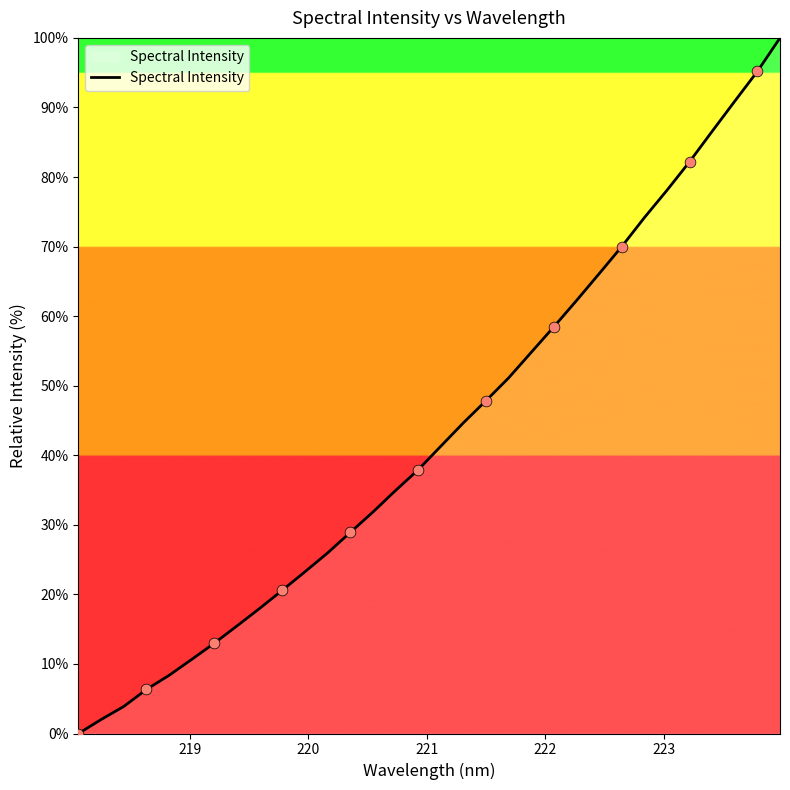

What is the greatest value displayed?

100.0